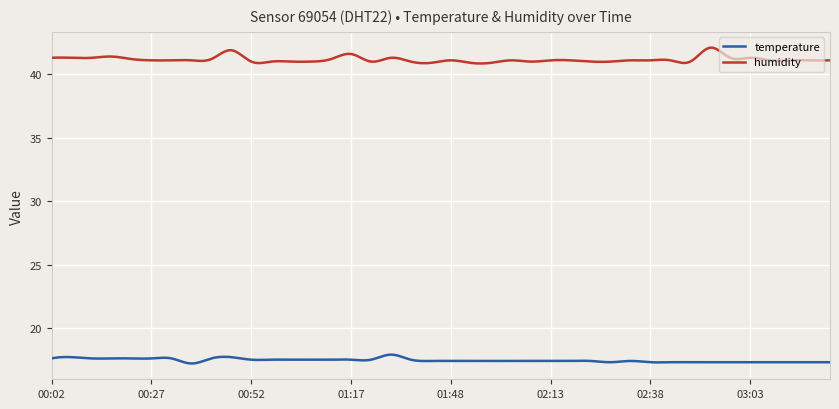

What is the sum of all temperature values?

5235.2